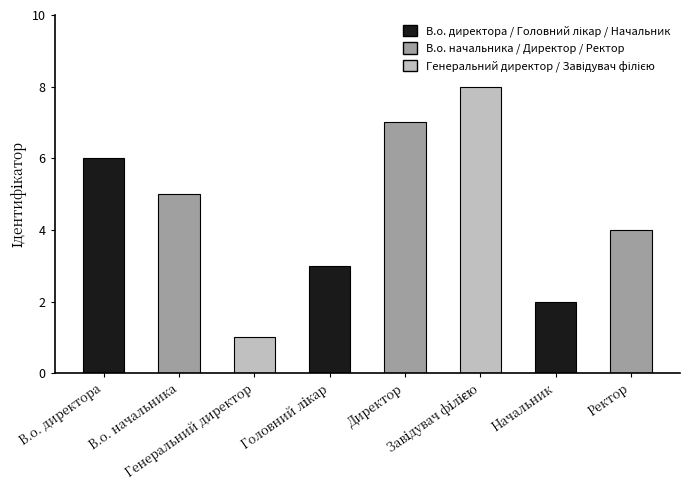

Which label corresponds to the smallest value in the chart?

Генеральний директор